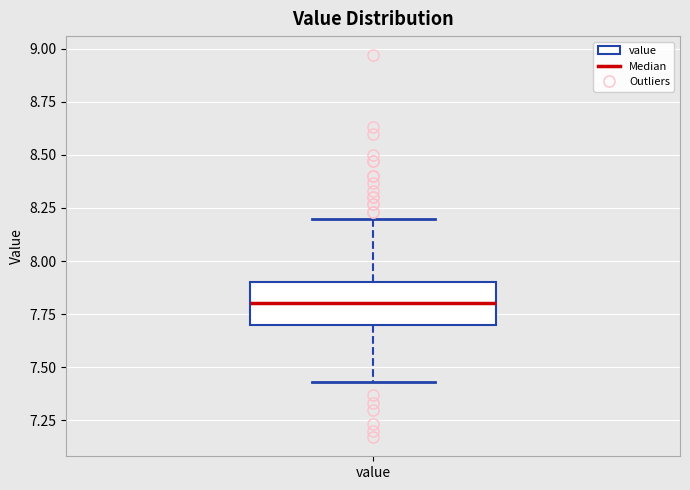

Read this box plot against the y-axis: the position of the median line, the range covered by the box, and the ends of both whiskers. The values are not printed on the chart, so give them approximately, as read against the axis.

median 7.80, box 7.70 to 7.90, whiskers 7.45 to 8.20